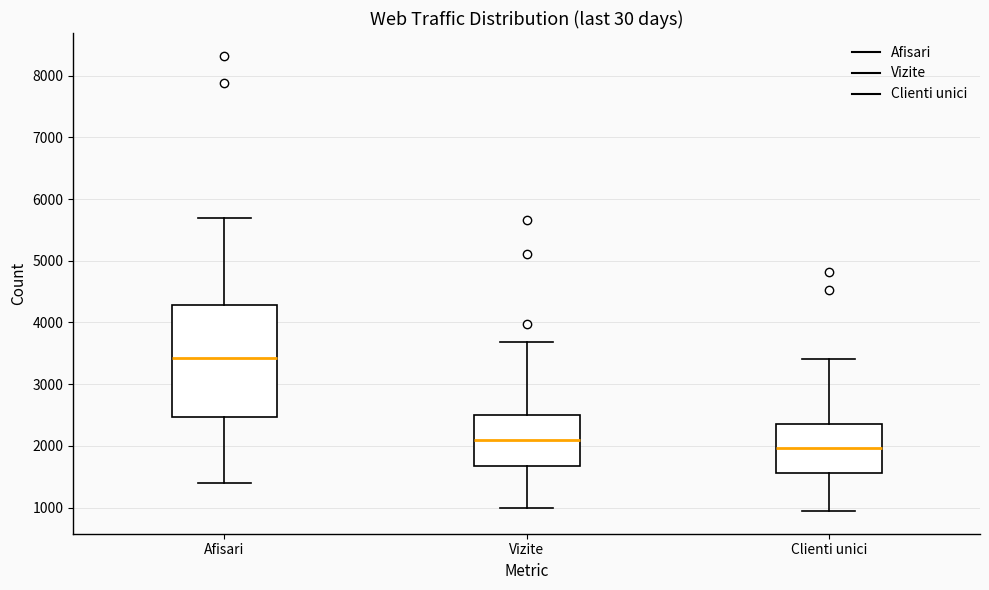

Reading left to right, transcribe this box plot: for each box, give where its median line is, the range the box spans, and where its two whiskers end, as read against the y-axis. The values are not printed on the chart, so give them approximately, as read against the axis.

Afisari: median 3400, box 2500 to 4300, whiskers 1400 to 5700
Vizite: median 2100, box 1700 to 2500, whiskers 1000 to 3700
Clienti unici: median 2000, box 1600 to 2400, whiskers 900 to 3400